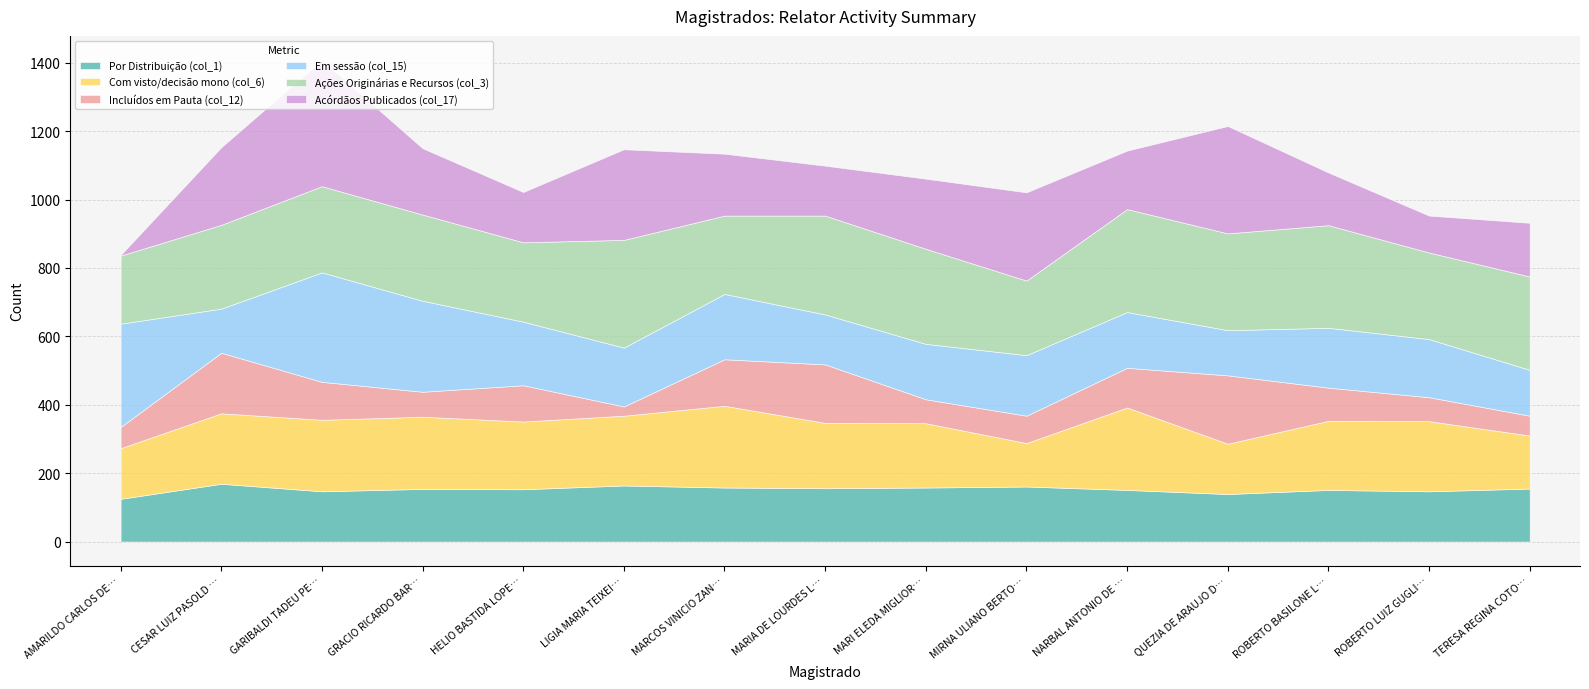

What is the total value across all series at MARIA DE LOURDES LEIRIA?

1099